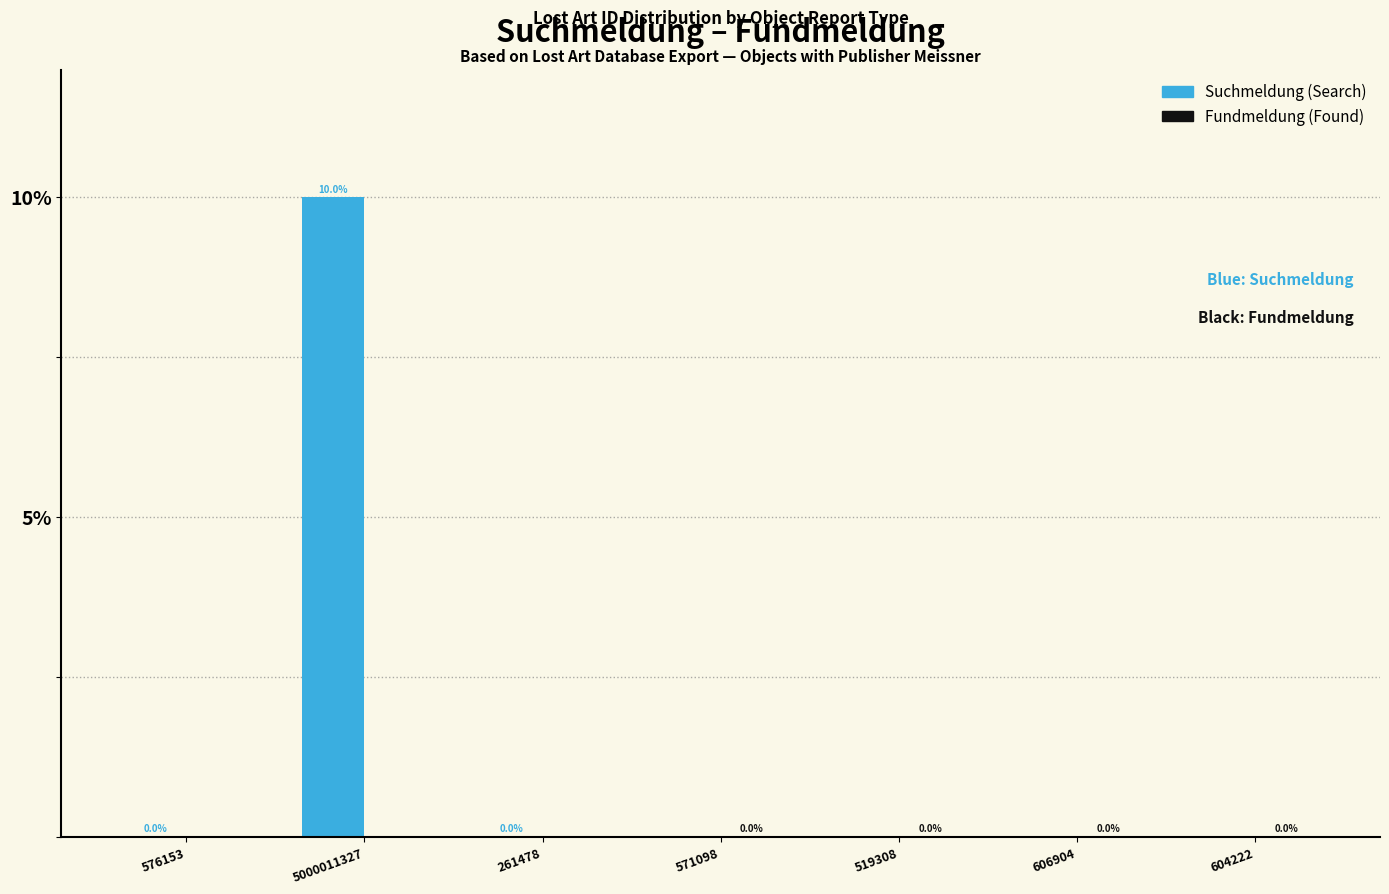

What is the maximum value shown in the chart?

10.0